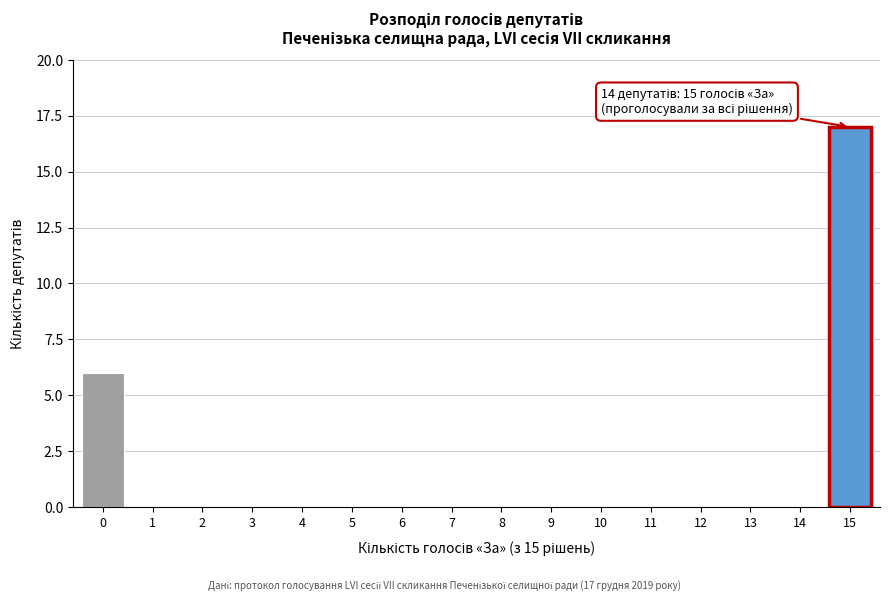

Reading left to right, extract all data points from this chart.

0=6	1=0	2=0	3=0	4=0	5=0	6=0	7=0	8=0	9=0	10=0	11=0	12=0	13=0	14=0	15=17